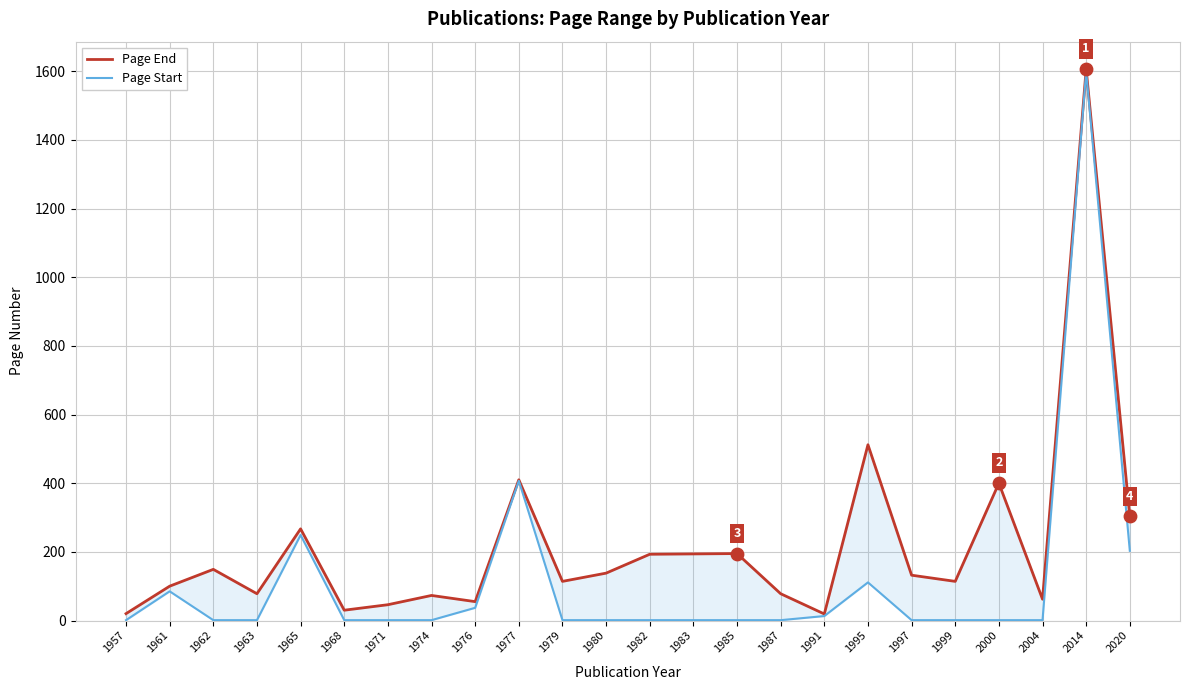

Which series contains the lowest Y value?

Page Start